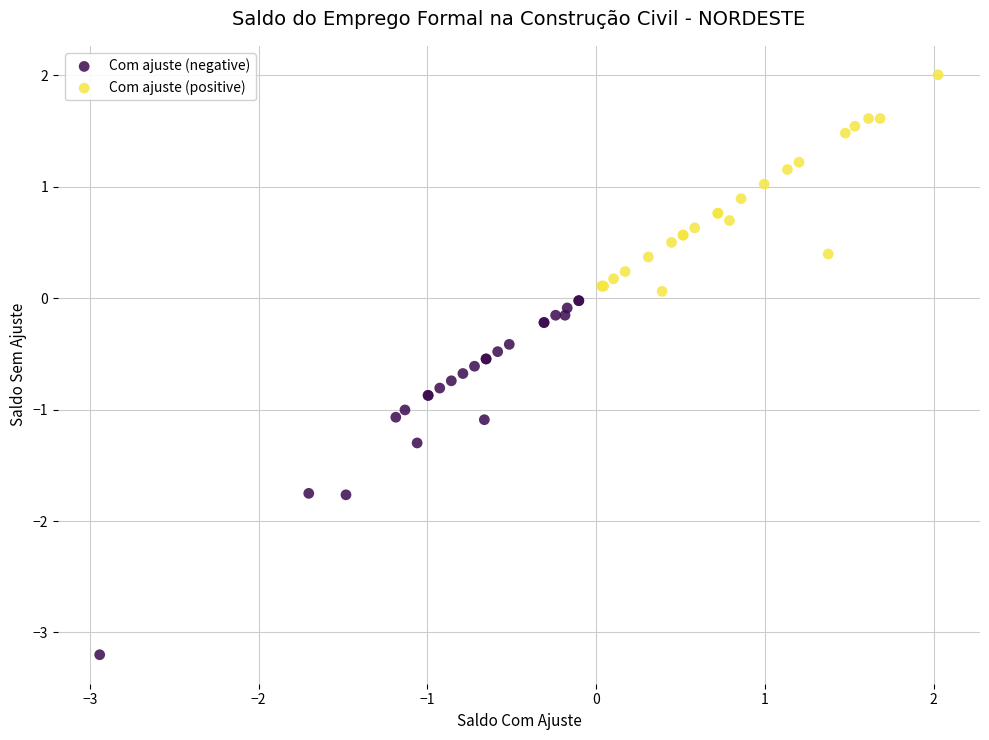

Which series has the largest Y range (max minus min)?

Com ajuste (negative)